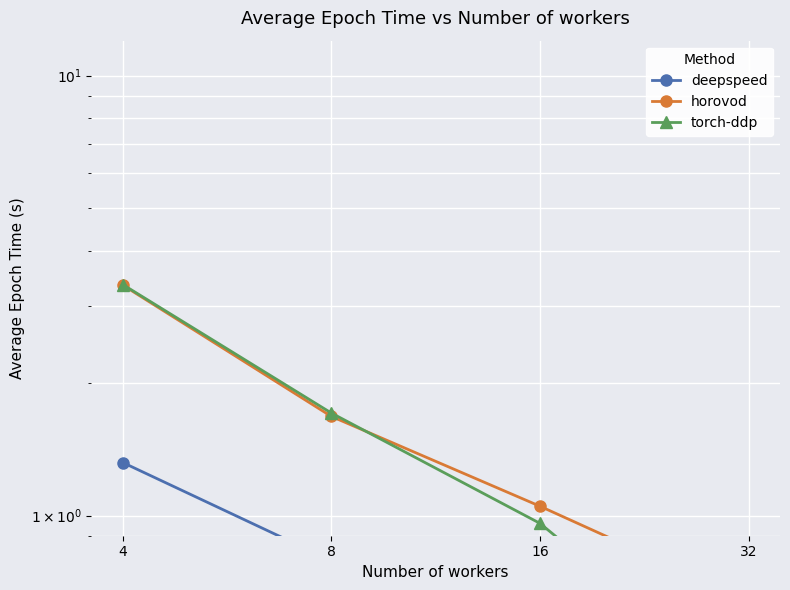

Rank the series at 16 from highest to lowest value.

horovod, torch-ddp, deepspeed